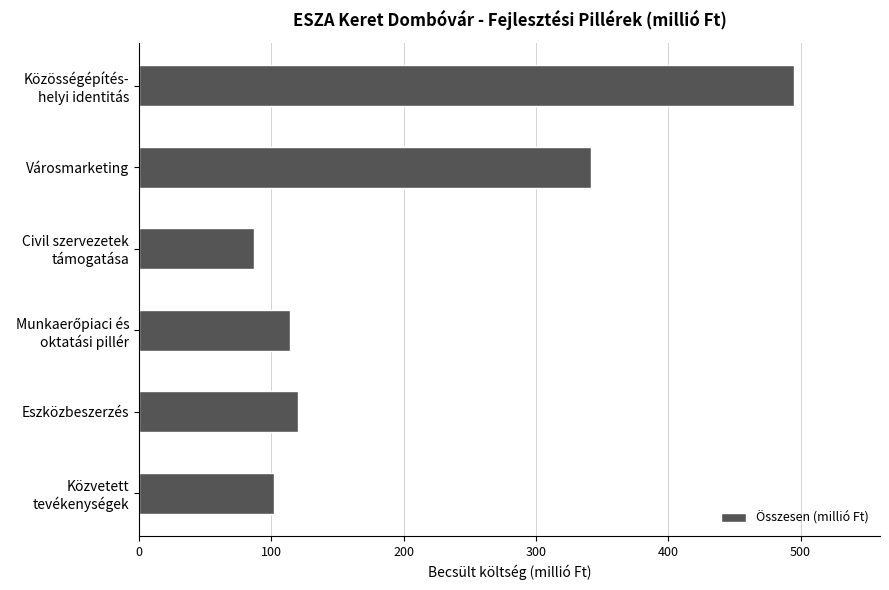

What is the change in value from Városmarketing to Eszközbeszerzés?

-221.8